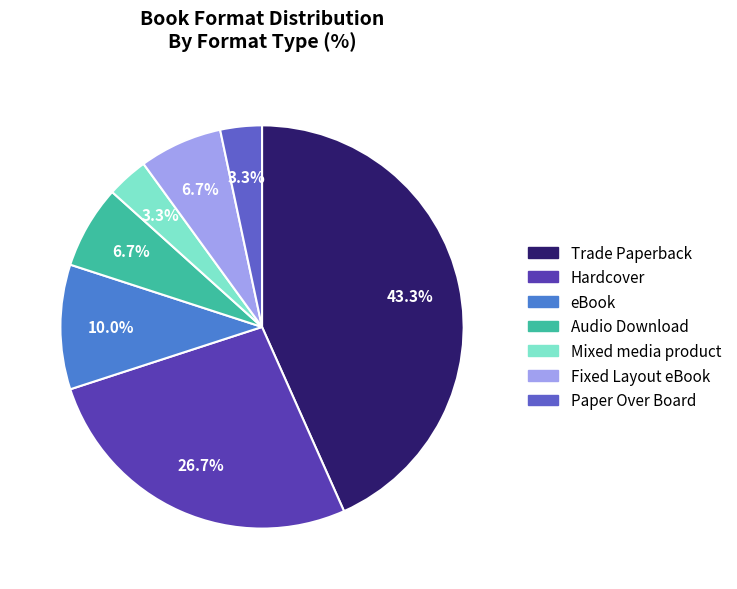

Approximately how many times larger is the value at Fixed Layout eBook compared to Trade Paperback?

0.2